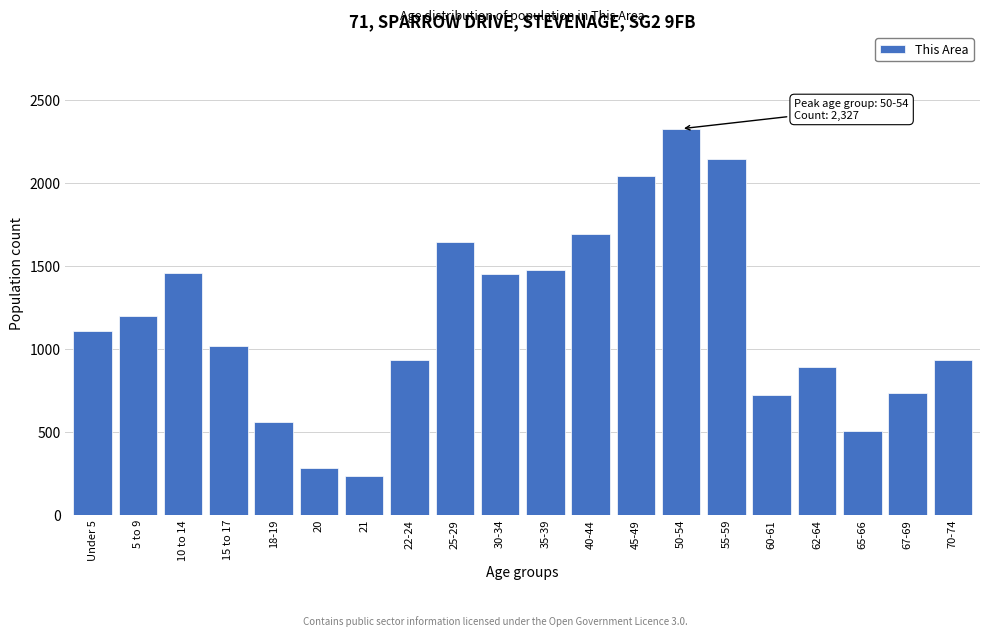

At which category does the chart reach its peak across all series?

50-54